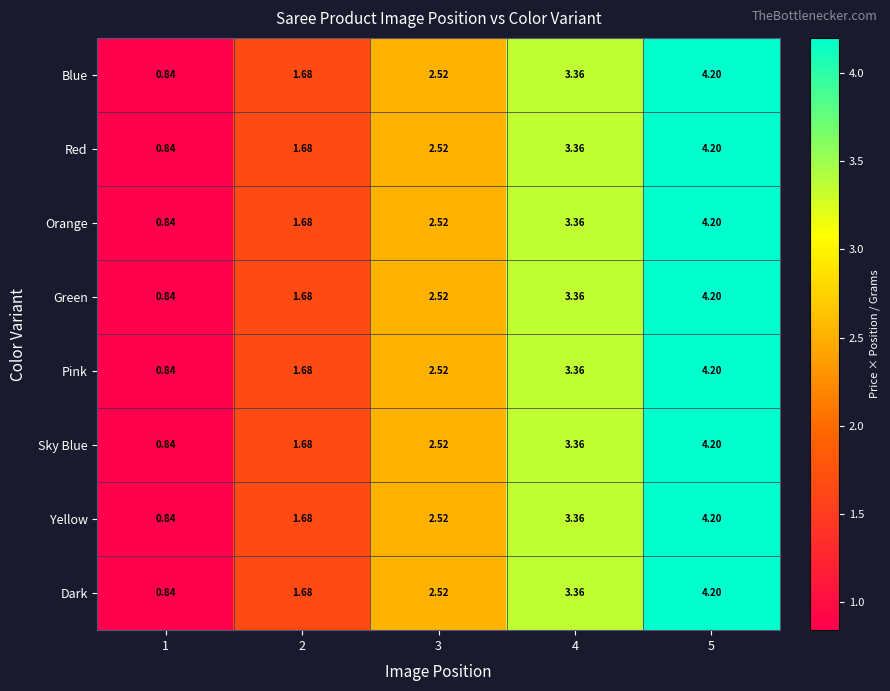

Count the number of categories in the chart.

5